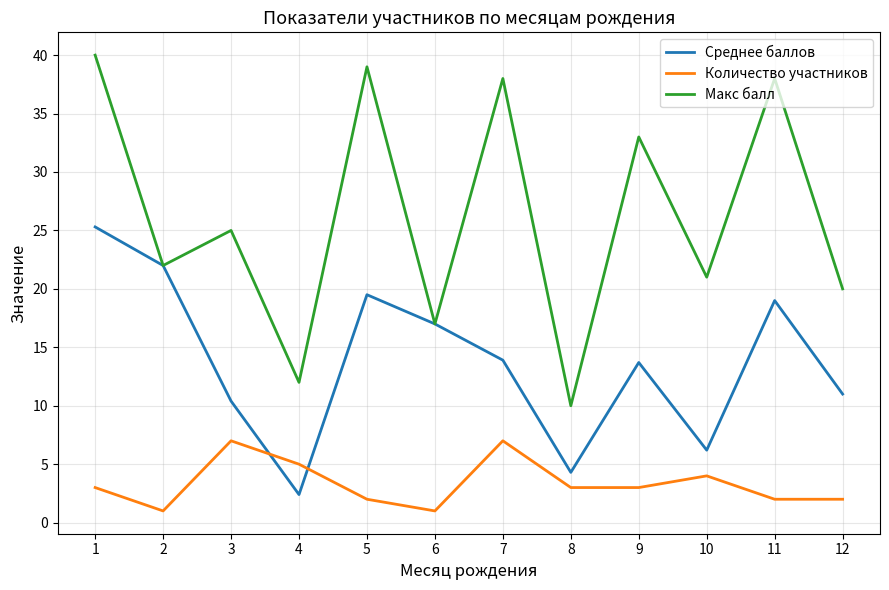

Read the Среднее баллов value at 9.

13.7